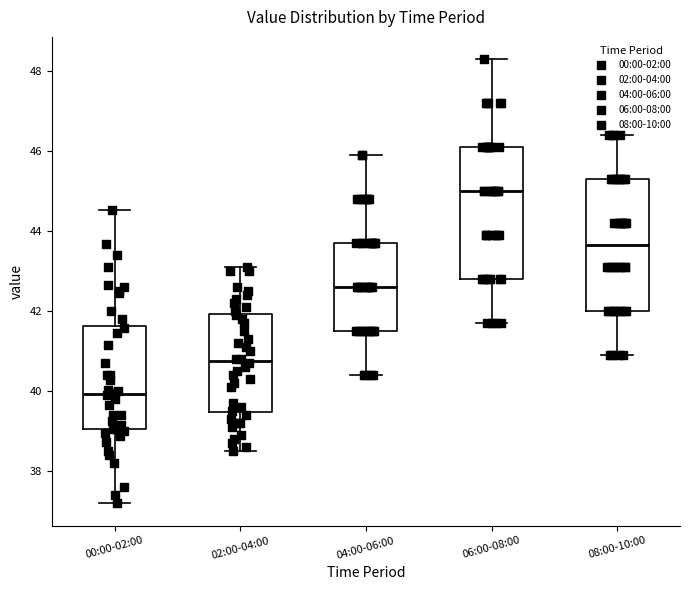

Reading left to right, transcribe this box plot: for each box, give where its median line is, the range the box spans, and where its two whiskers end, as read against the y-axis. The values are not printed on the chart, so give them approximately, as read against the axis.

00:00-02:00: median 40.0, box 39.0 to 41.6, whiskers 37.2 to 44.6
02:00-04:00: median 40.8, box 39.4 to 42.0, whiskers 38.6 to 43.2
04:00-06:00: median 42.6, box 41.6 to 43.8, whiskers 40.4 to 46.0
06:00-08:00: median 45.0, box 42.8 to 46.2, whiskers 41.8 to 48.4
08:00-10:00: median 43.6, box 42.0 to 45.4, whiskers 41.0 to 46.4